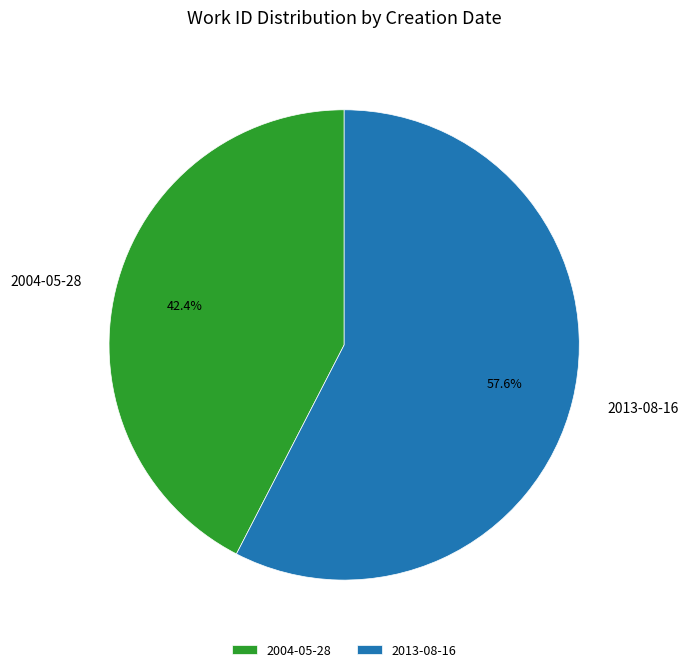

Rank the categories by value from highest to lowest.

2013-08-16, 2004-05-28